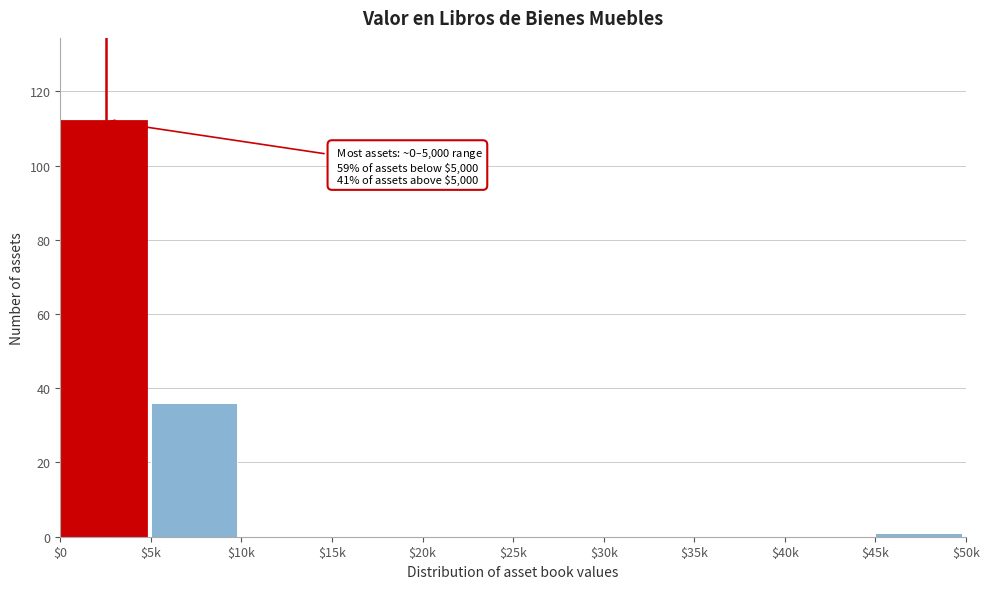

True or false: the data shows 0 at $20k.

True